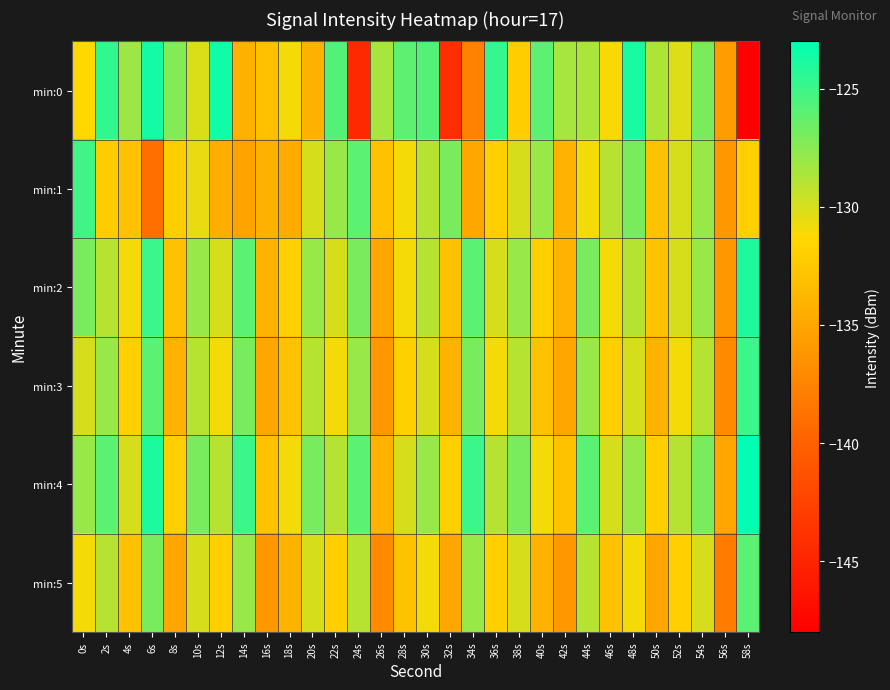

Which has a higher value, 42s or 10s?

42s